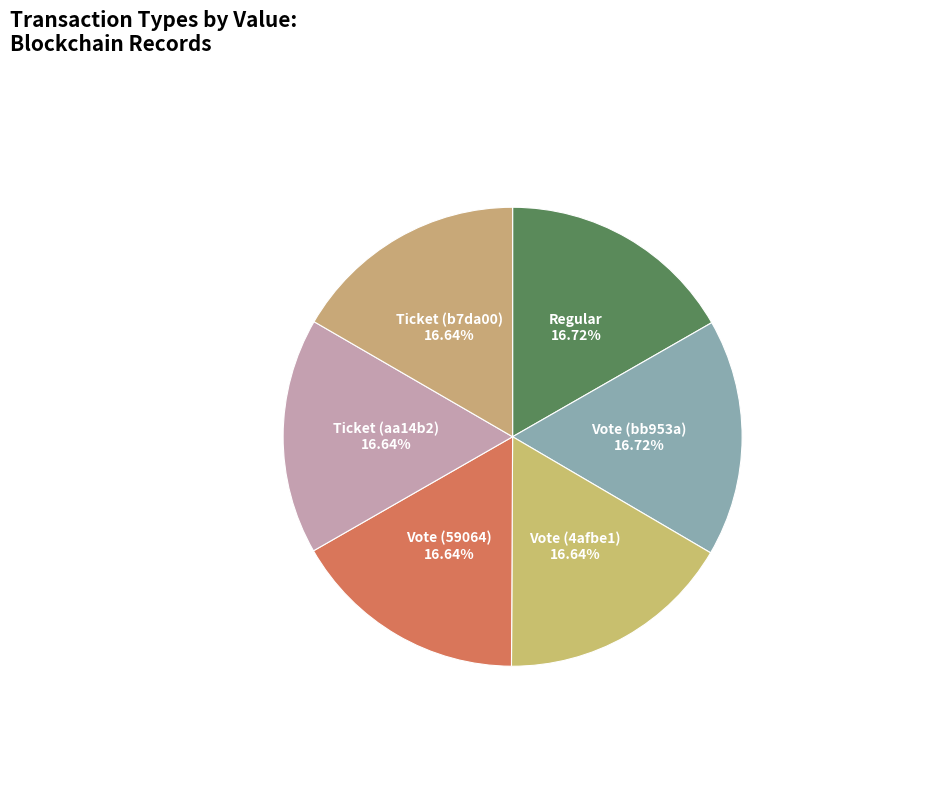

Combined, do Vote (bb953a) and Vote (4afbe1) account for over 50%?

No